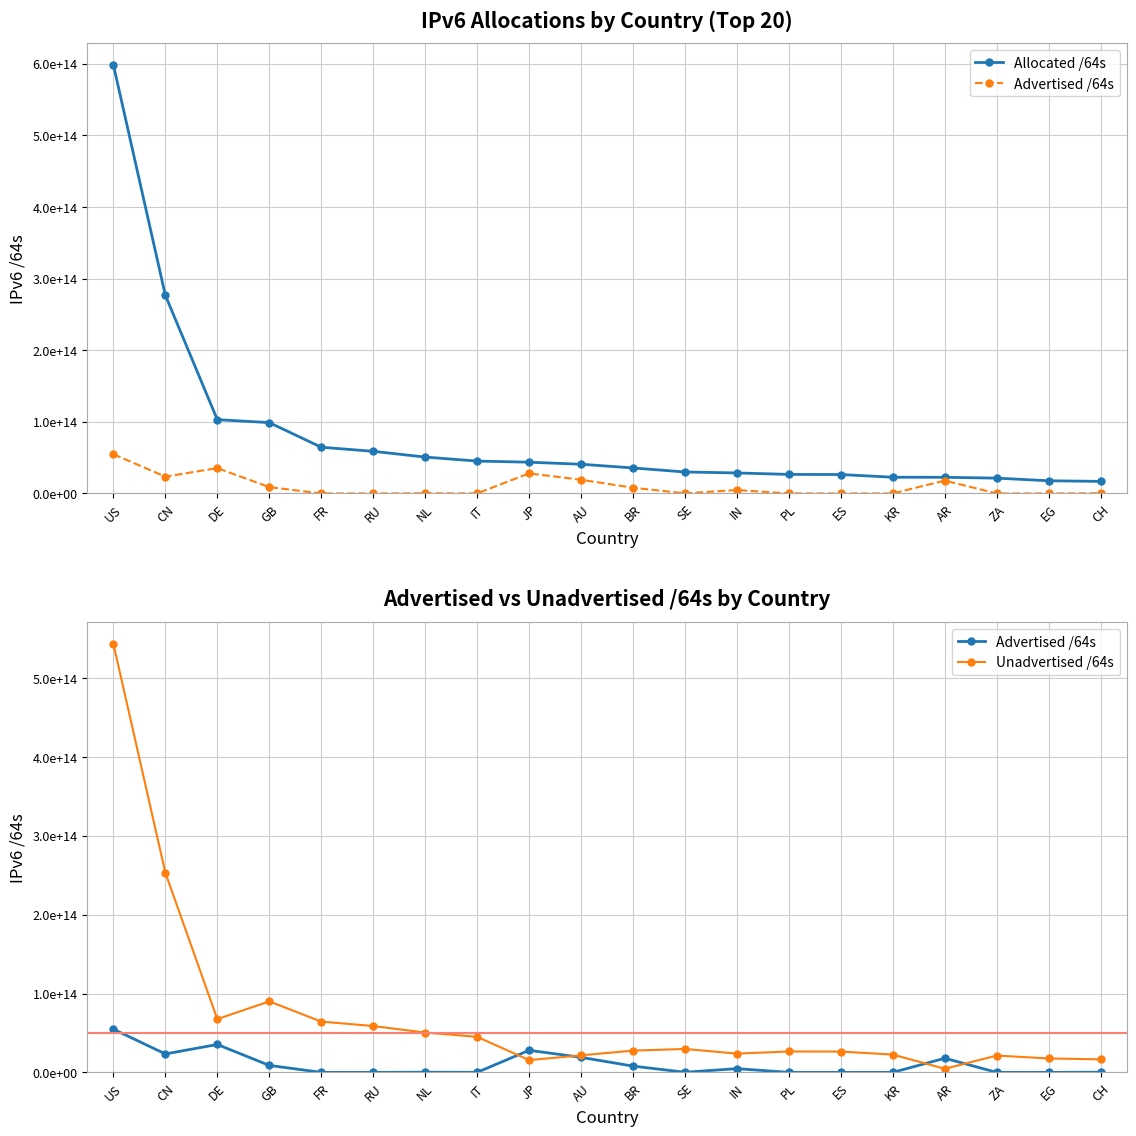

Reading left to right, extract all data points from this chart.

Allocated /64s: US=598205855694848	CN=276644218339328	DE=103010545696768	GB=98913129070592	FR=64524126126080	RU=58819597828096	NL=50800893820928	IT=45204801912832	JP=43633123590145	AU=40793684246528	BR=35629015760896	SE=29974600089600	IN=28647522566144	PL=26603044143104	ES=26431231426560	KR=22660248109057	AR=22570194042880	ZA=21397874016256	EG=17716740358144	CH=16844891029504
Advertised /64s: US=54818114633745	CN=23421039149056	DE=35416353472512	GB=8877698383872	FR=77326581760	RU=4295753728	NL=253407199232	IT=77326254080	JP=28038890258432	AU=19126582312960	BR=8001197834240	SE=215118512128	IN=4792210657280	PL=73551839232	ES=12885229568	KR=35977560064	AR=17993333866496	ZA=17179869184	EG=12884901888	CH=274878562304
Unadvertised /64s: US=543387741061103	CN=253223179190272	DE=67594192224256	GB=90035430686720	FR=64446799544320	RU=58815302074368	NL=50547486621696	IT=45127475658752	JP=15594233331713	AU=21667101933568	BR=27627817926656	SE=29759481577472	IN=23855311908864	PL=26529492303872	ES=26418346196992	KR=22624270548993	AR=4576860176384	ZA=21380694147072	EG=17703855456256	CH=16570012467200